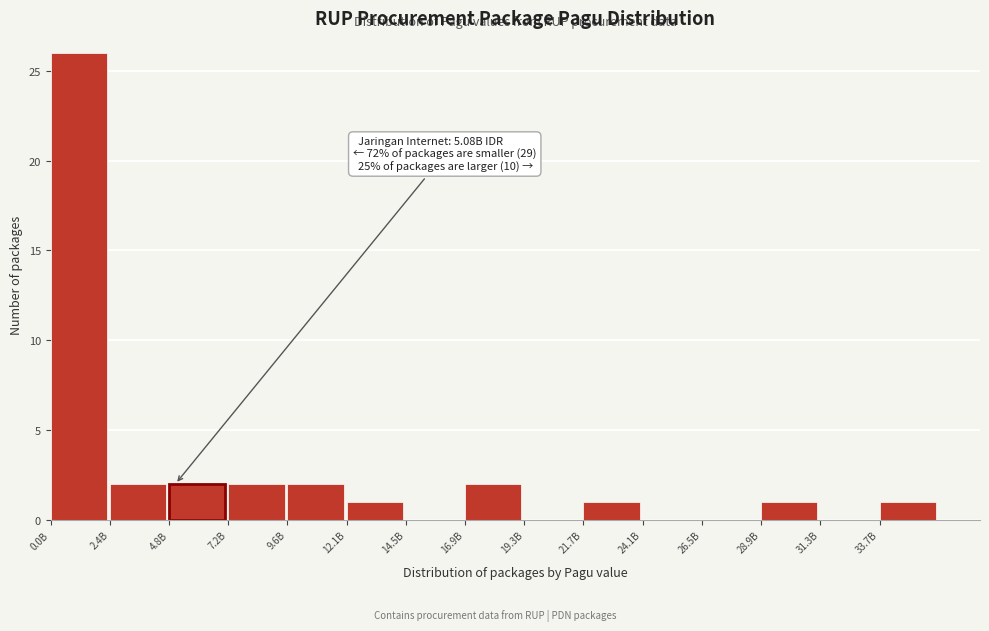

Reading left to right, extract all data points from this chart.

0.0B=26	2.4B=2	4.8B=2	7.2B=2	9.6B=2	12.1B=1	14.5B=0	16.9B=2	19.3B=0	21.7B=1	24.1B=0	26.5B=0	28.9B=1	31.3B=0	33.7B=1